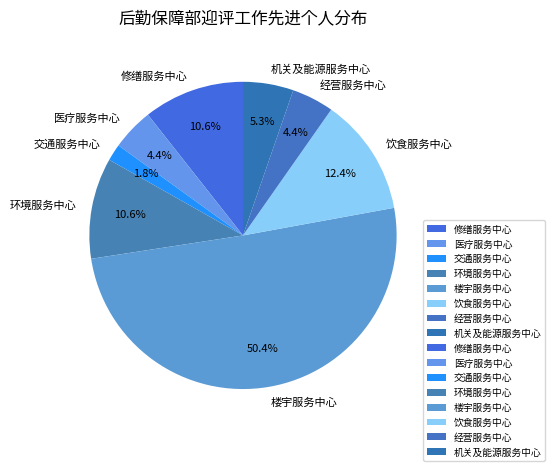

To the nearest percent, what portion does 饮食服务中心 represent?

12%